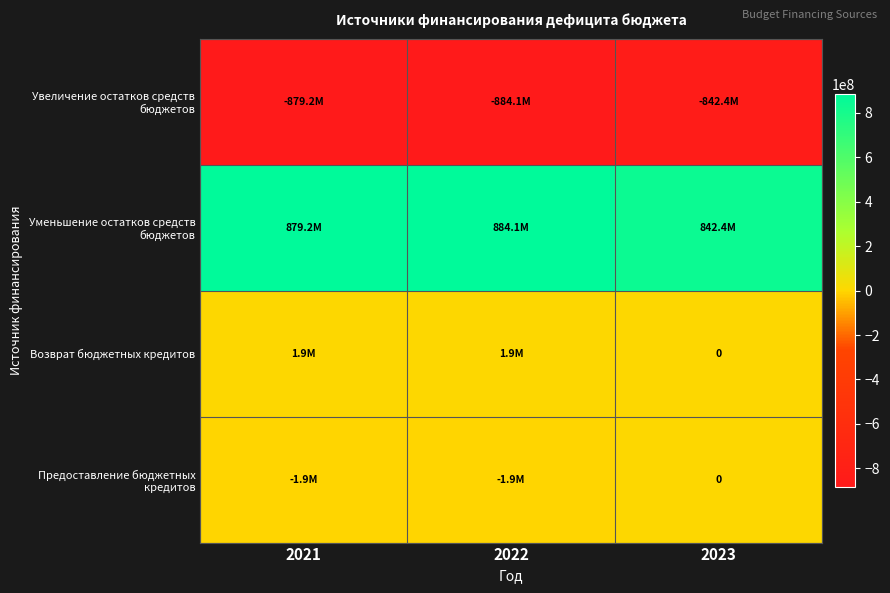

Rank the series by their maximum value, from highest to lowest.

Уменьшение остатков средств бюджетов, Возврат бюджетных кредитов, Предоставление бюджетных кредитов, Увеличение остатков средств бюджетов